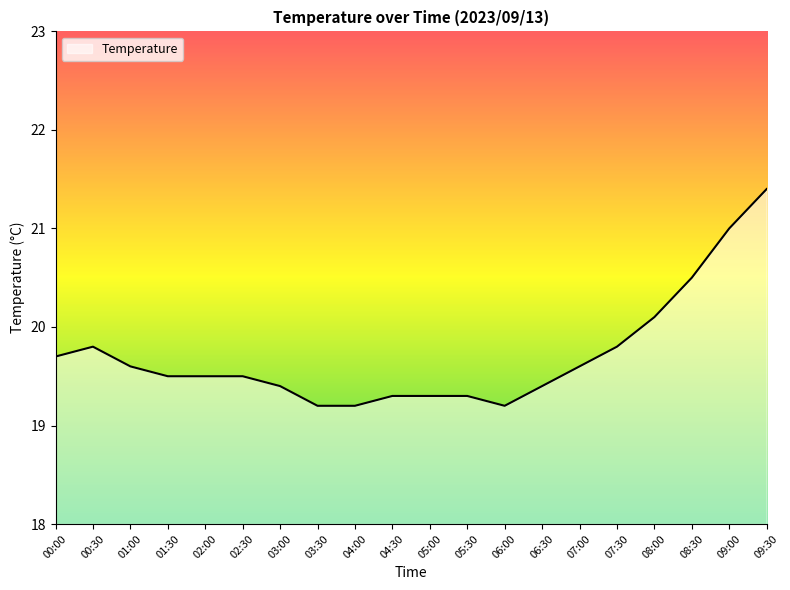

Where is the first local maximum?

00:30